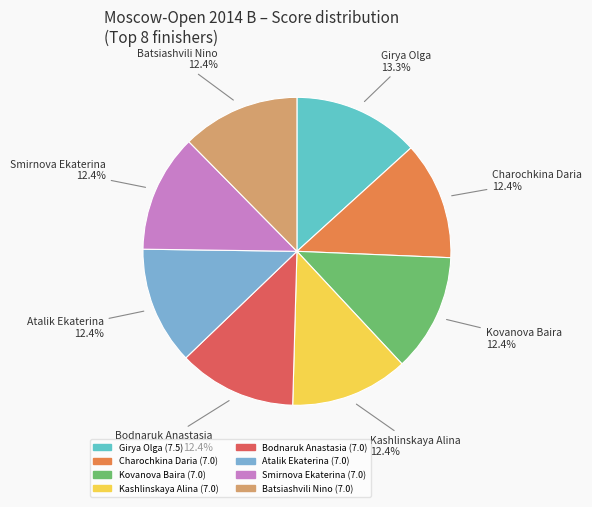

Is there a majority slice in this chart?

No